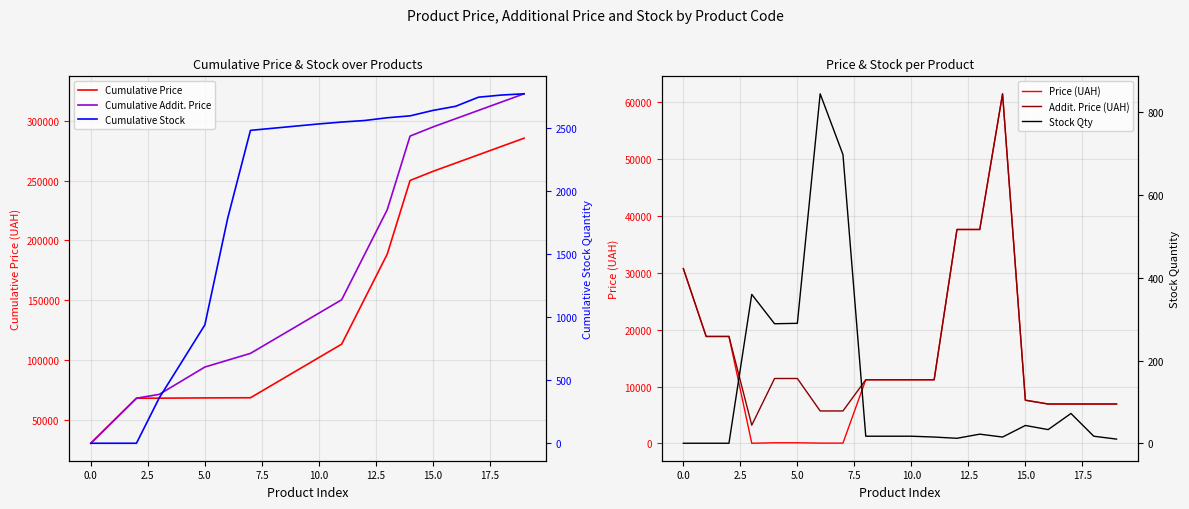

How many data points in Stock Qty are less than 17?

7